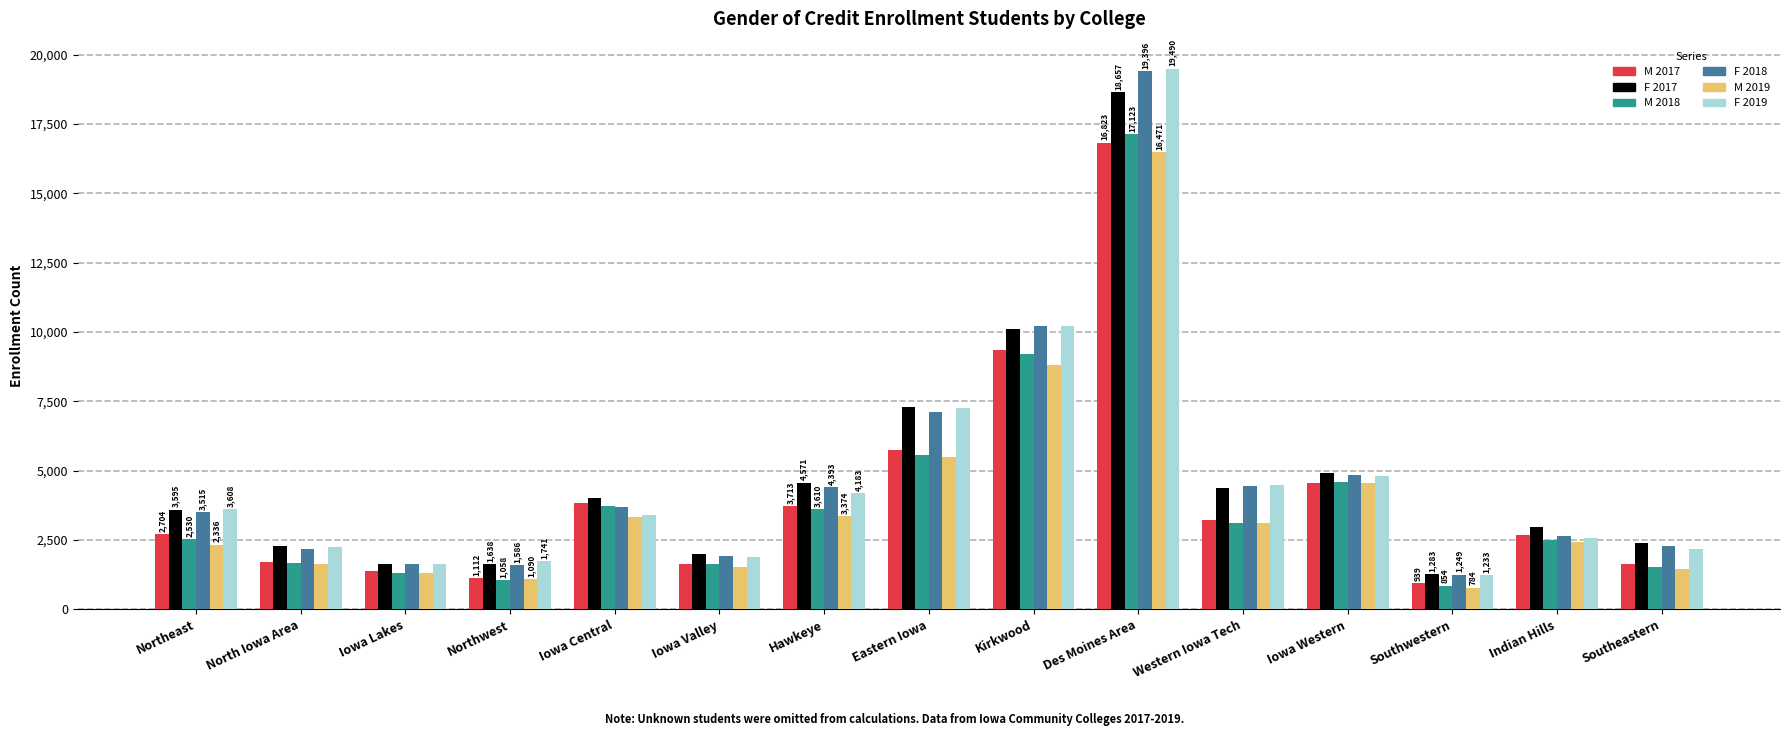

At how many categories does at least one series exceed 16234?

1